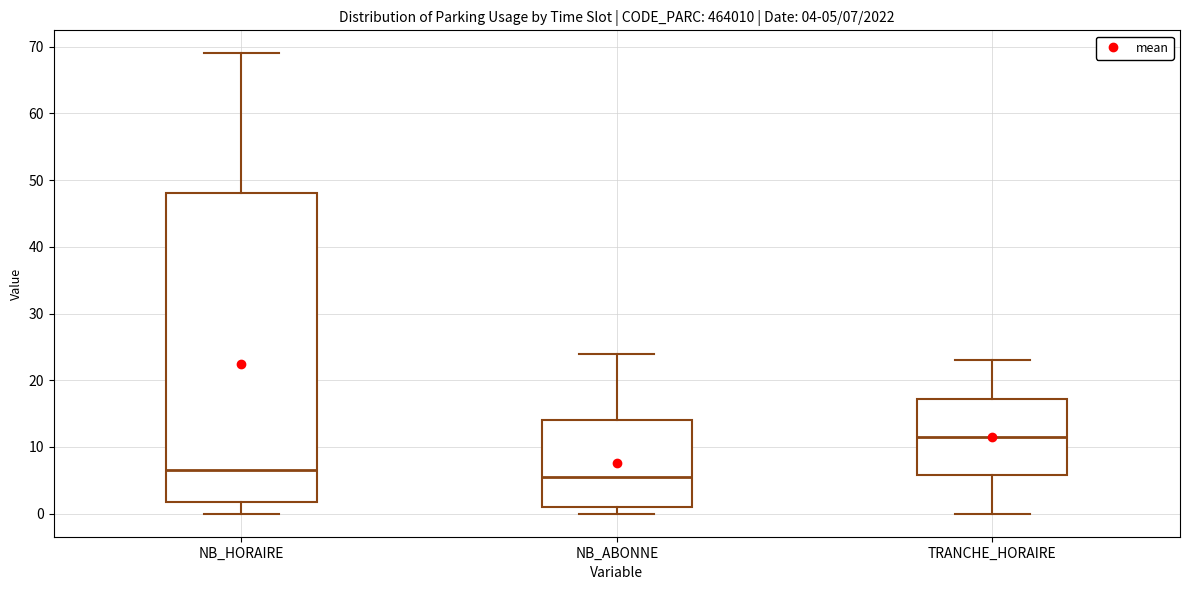

Which box is the tallest, from its lower edge to its upper edge?

NB_HORAIRE